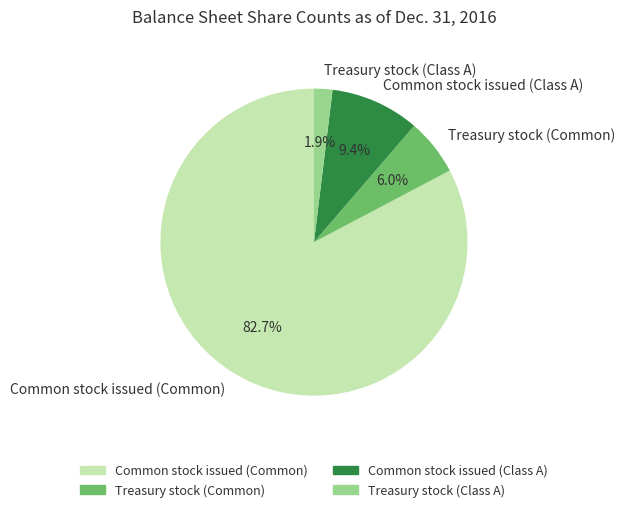

To the nearest percent, what portion does Common stock issued (Common) represent?

83%